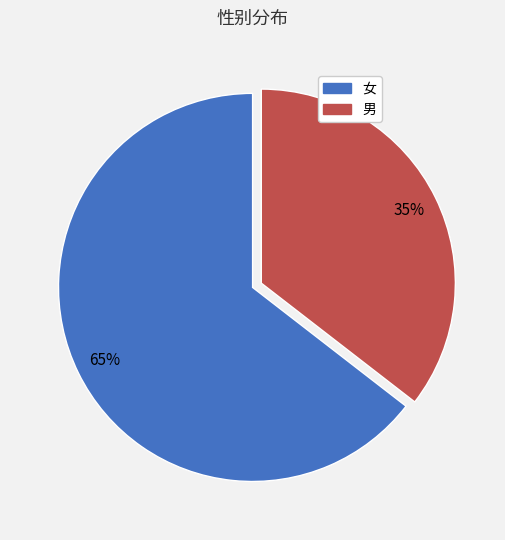

Between 女 and 男, which is larger?

女